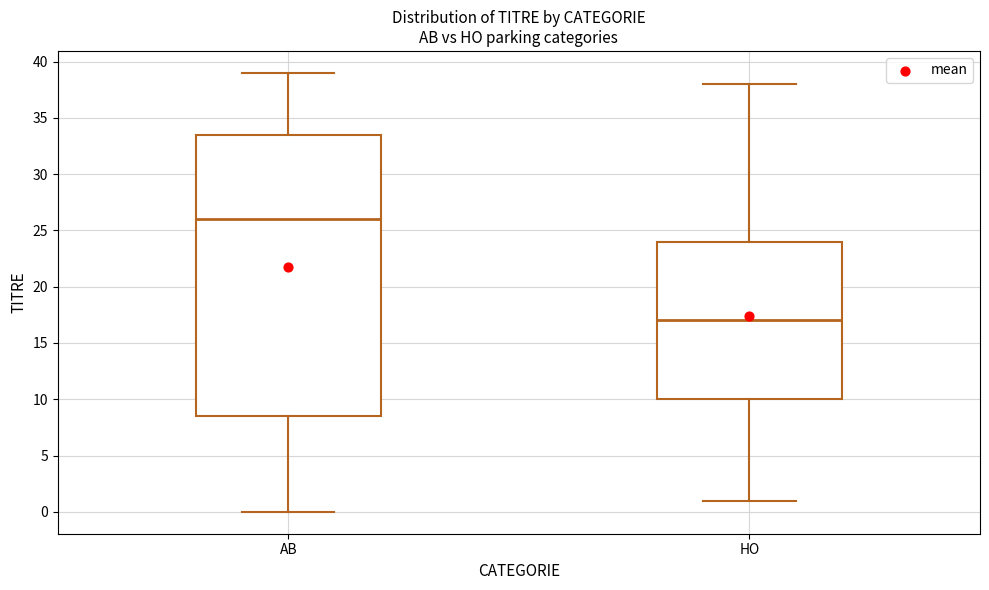

Reading left to right, read every box against the y-axis: the position of its median line, the range the box covers, and the ends of its whiskers. The values are not printed on the chart, so give them approximately, as read against the axis.

AB: median 26.0, box 8.5 to 33.5, whiskers 0.0 to 39.0
HO: median 17.0, box 10.0 to 24.0, whiskers 1.0 to 38.0